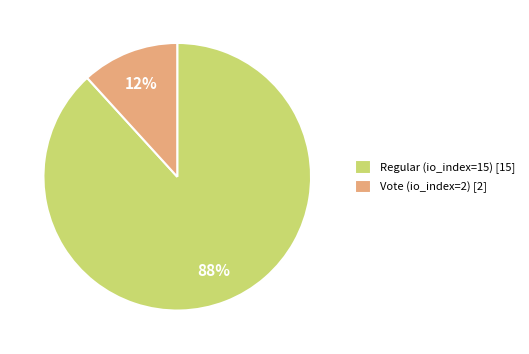

Is the sum of Regular (io_index=15) [15] and Vote (io_index=2) [2] greater than half?

Yes